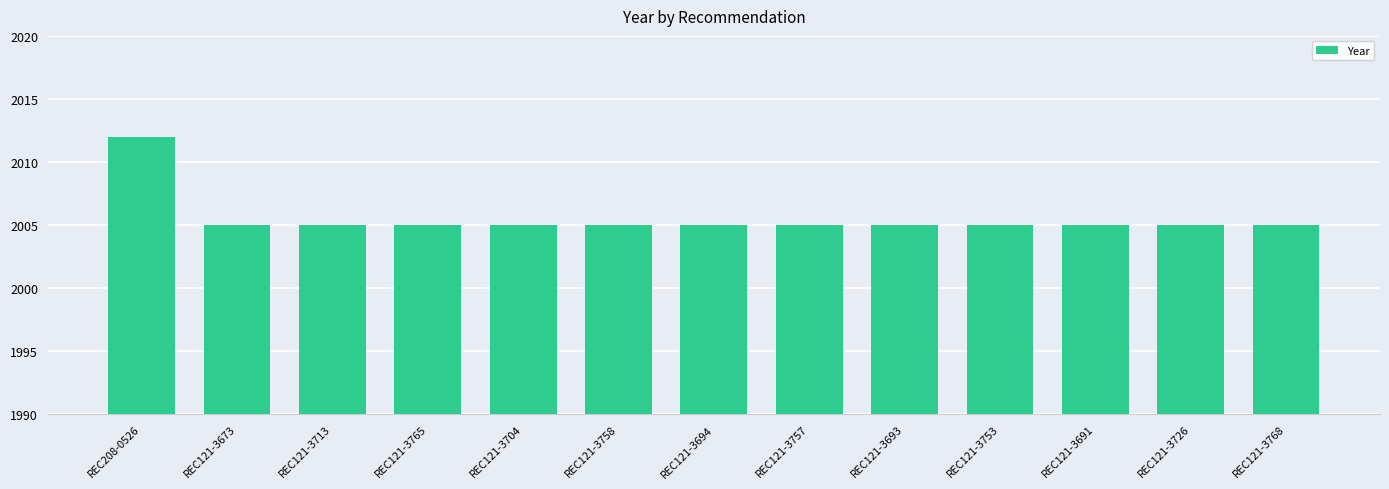

What is the value of the 1st bar from the left?

2012